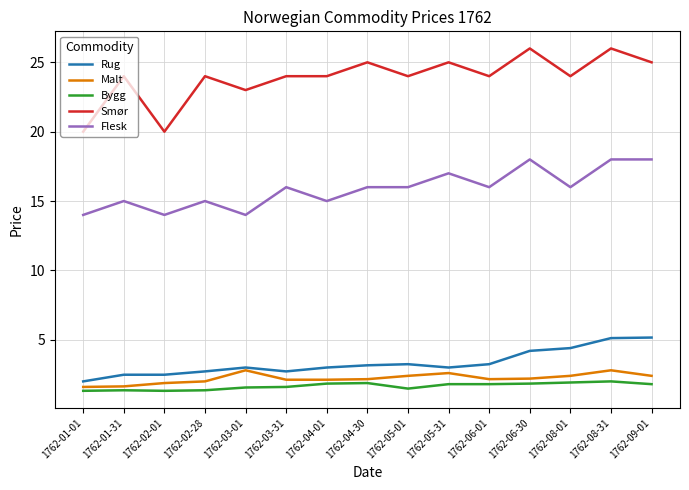

The Flesk series shows 28.1 at 1762-09-01. True or false?

False